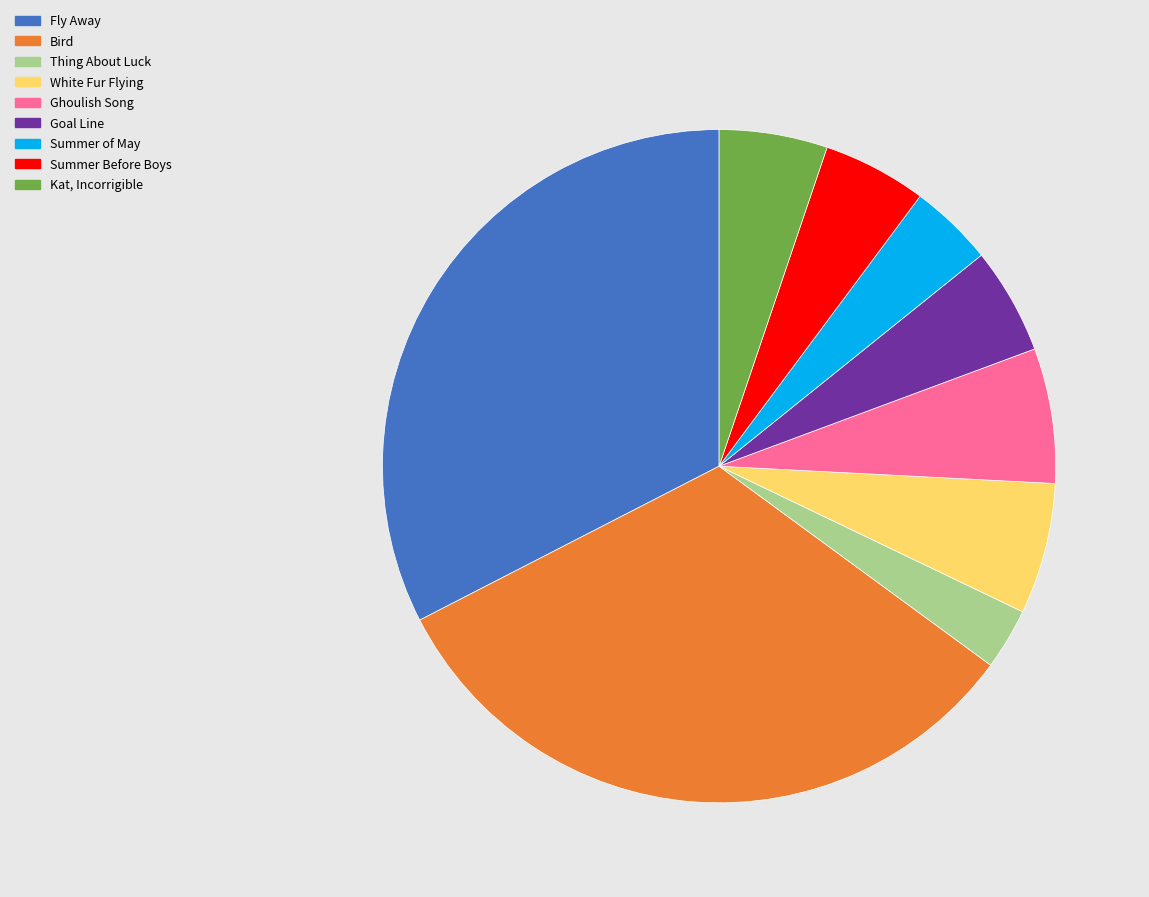

How many slices are in this pie chart?

9